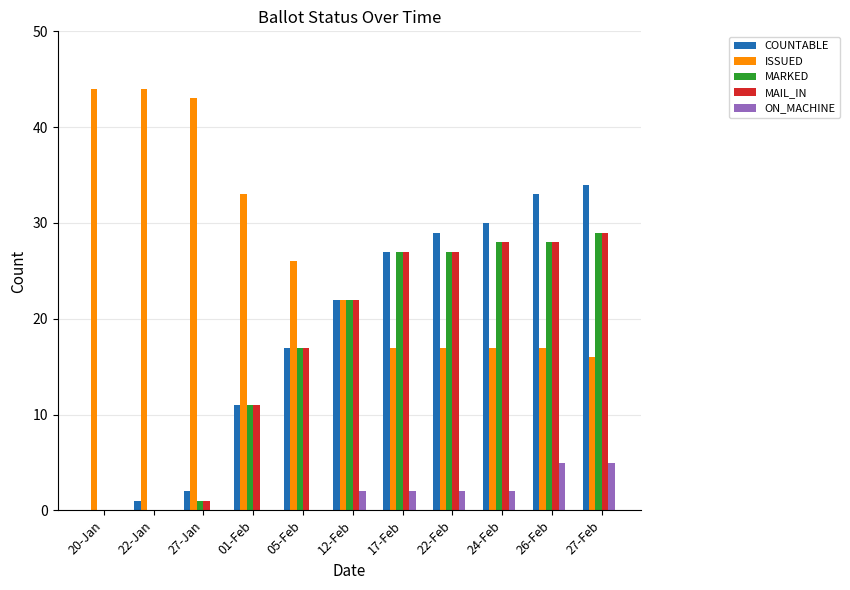

What is the sum of all ISSUED values?

296